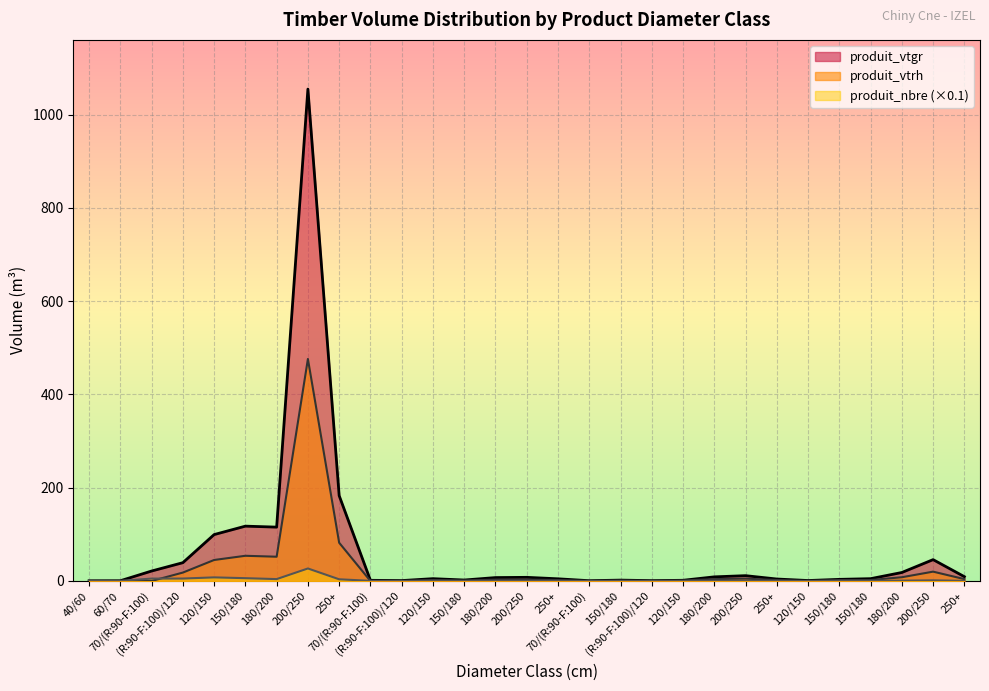

What is the difference between the produit_nbre values at 250+ and 200/250?

26.7